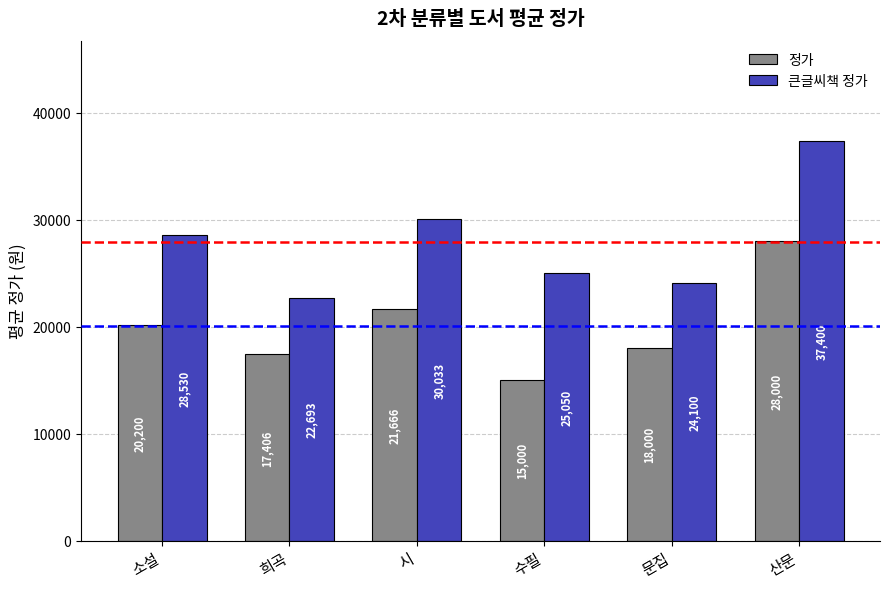

Where is 정가 nearest to the value 21500?

시